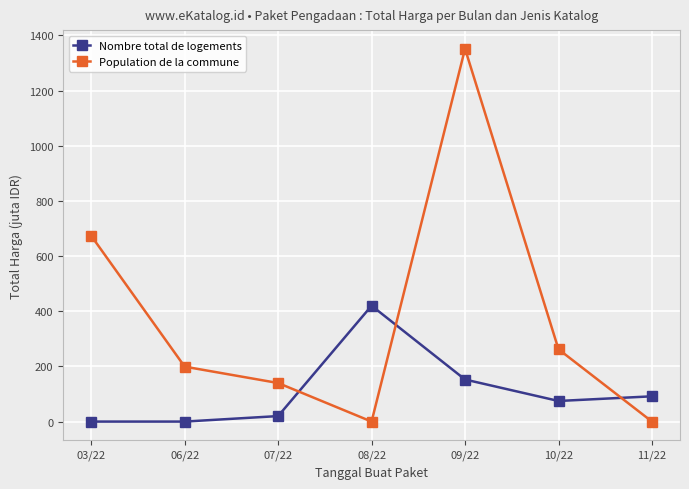

Rank the series by their maximum value, from lowest to highest.

Nombre total de logements, Population de la commune